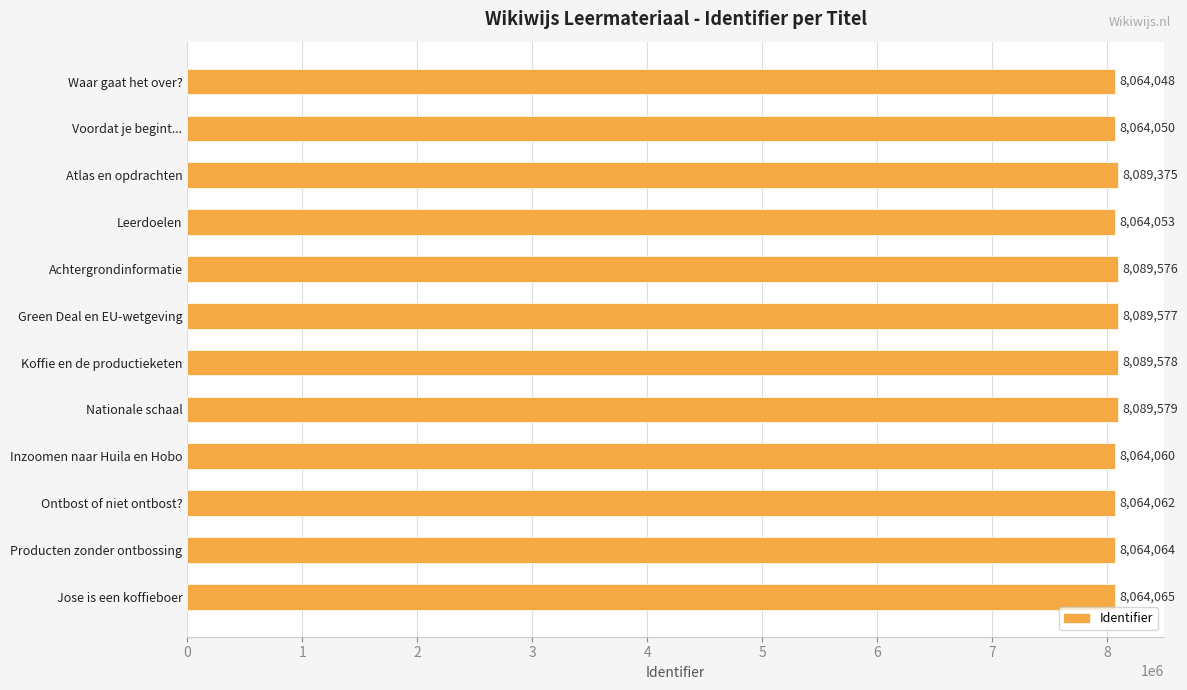

Reading top to bottom, transcribe all the data shown in this chart.

8064048	8064050	8089375	8064053	8089576	8089577	8089578	8089579	8064060	8064062	8064064	8064065